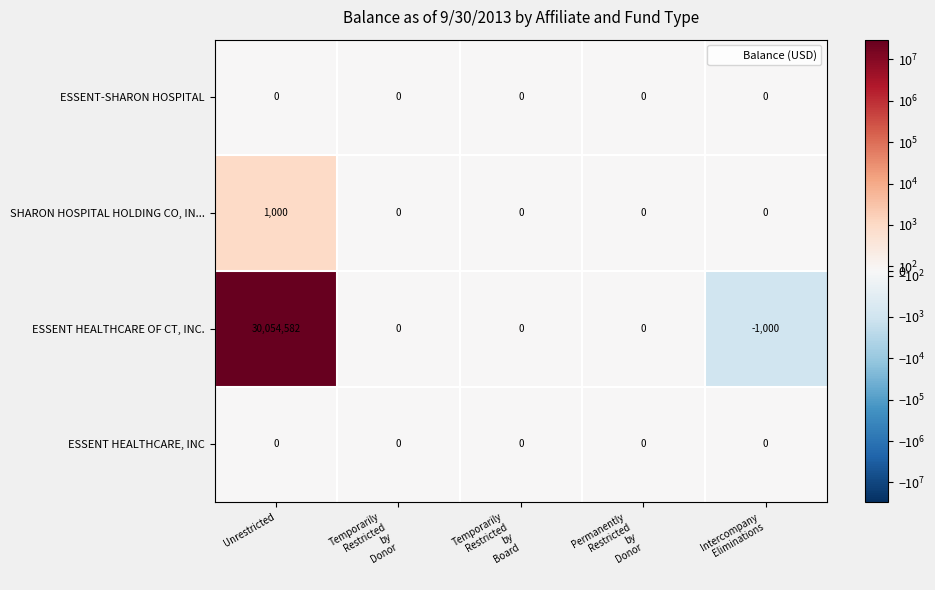

What is the greatest value displayed?

30054582